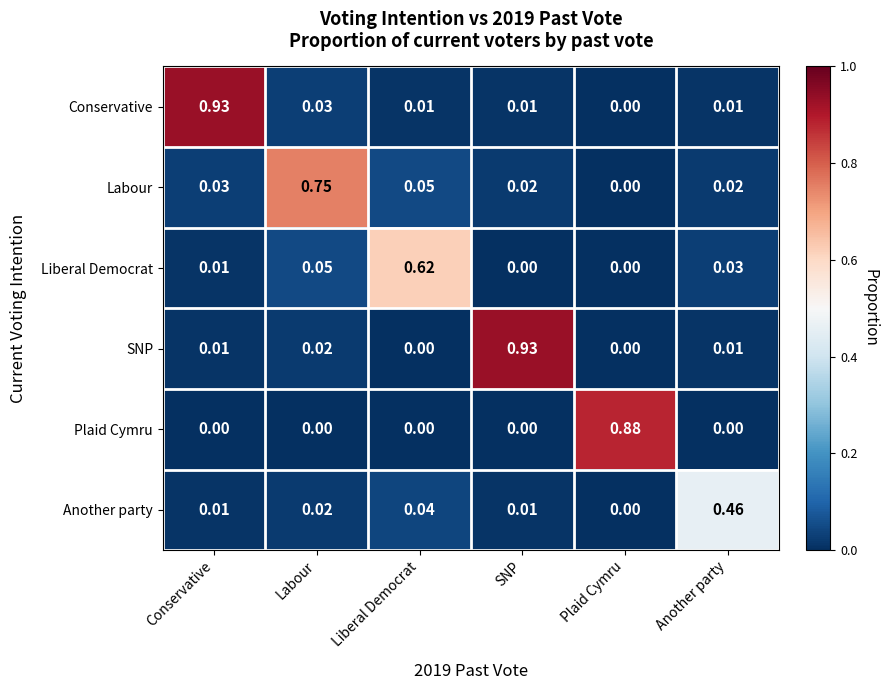

At which label does Conservative reach its peak?

Conservative